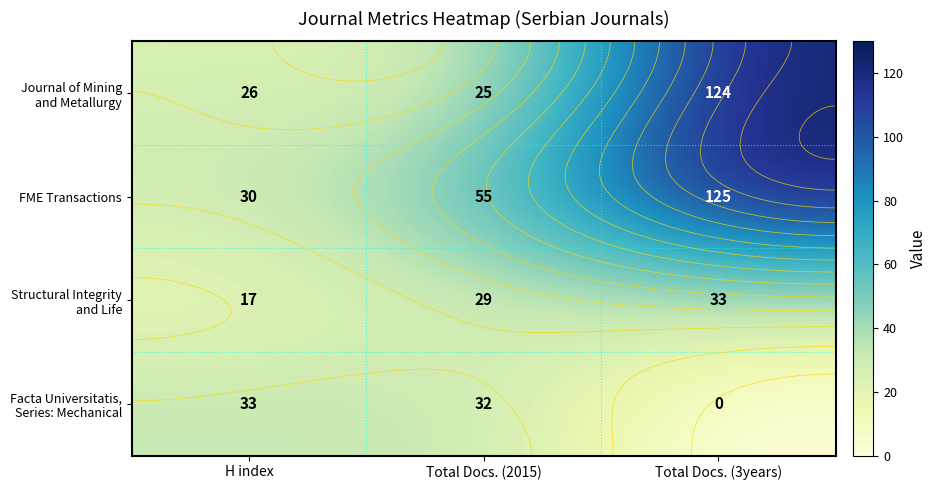

List the series in order of their peak value, highest first.

FME Transactions, Journal of Mining and Metallurgy, Structural Integrity and Life, Facta Universitatis, Series: Mechanical